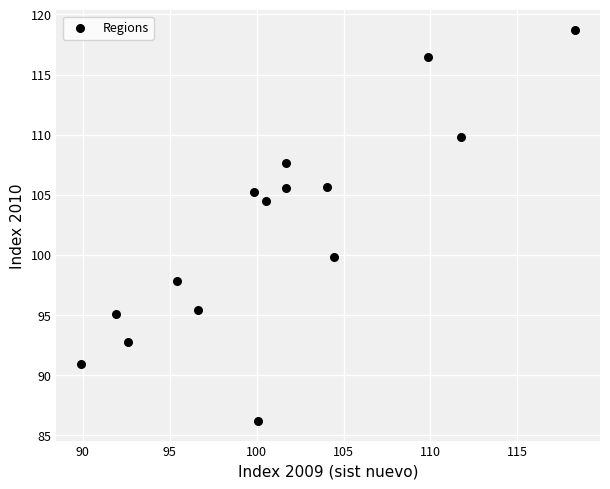

What is the range of X values (max minus min)?

28.4